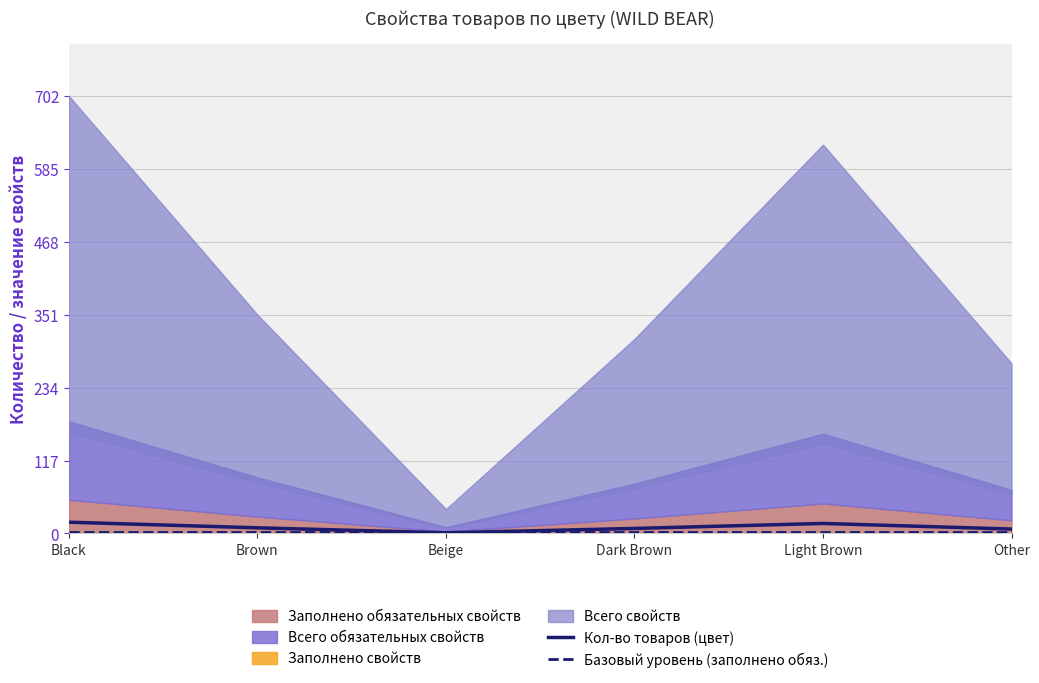

What is the label of the 1st point from the right?

Other